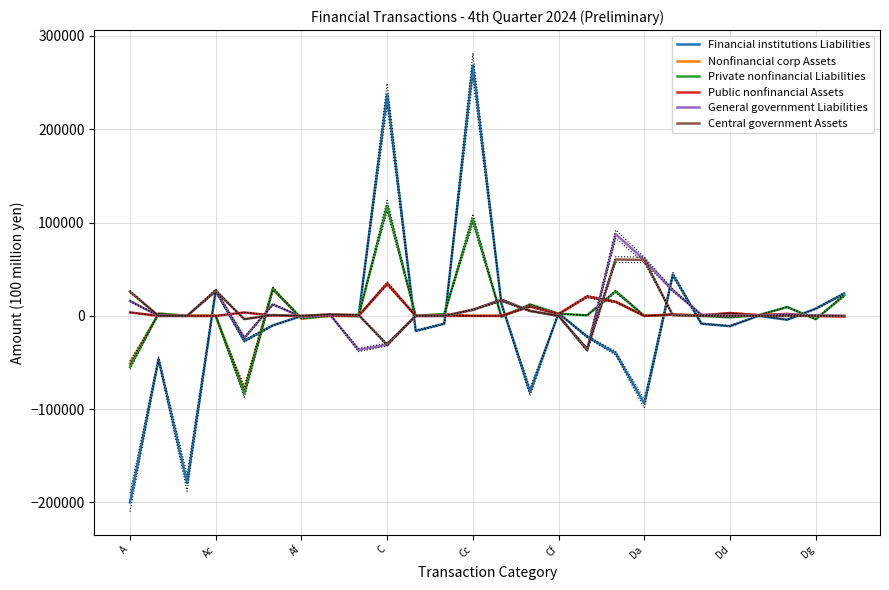

Which category has the lowest value in the Financial institutions Liabilities series?

A